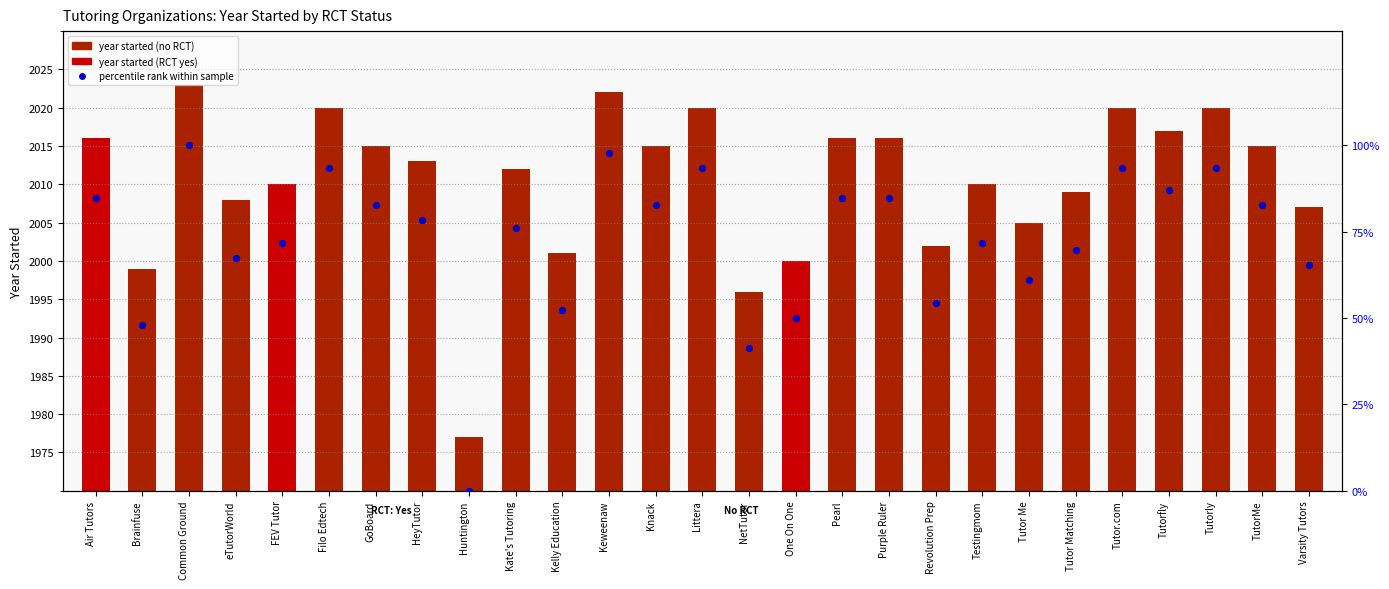

At how many categories does at least one series exceed 79?

13